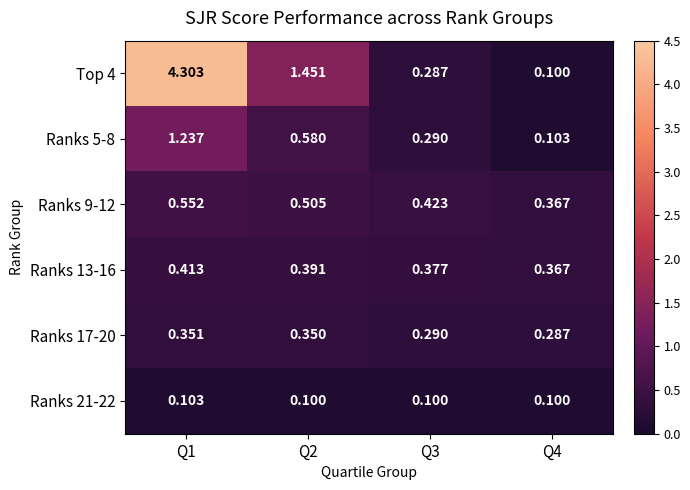

Is the value of Ranks 13-16 at Q3 greater than the value of Ranks 21-22 at Q3?

Yes